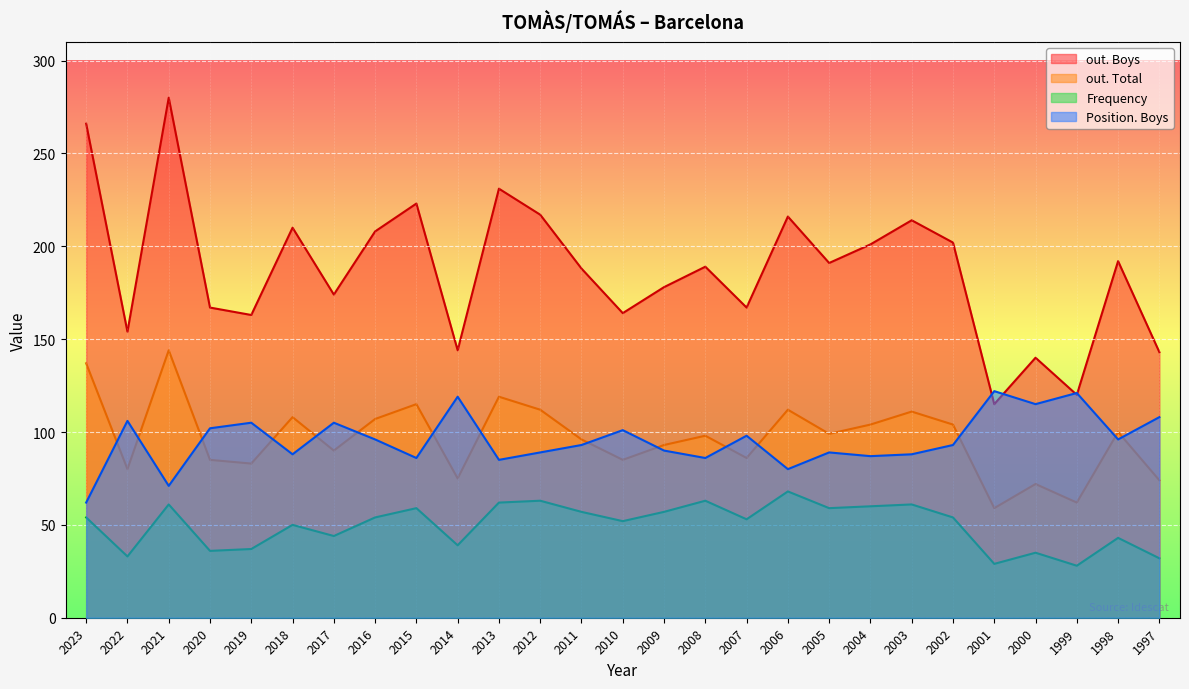

True or false: out. Boys and Position. Boys intersect in this chart.

True